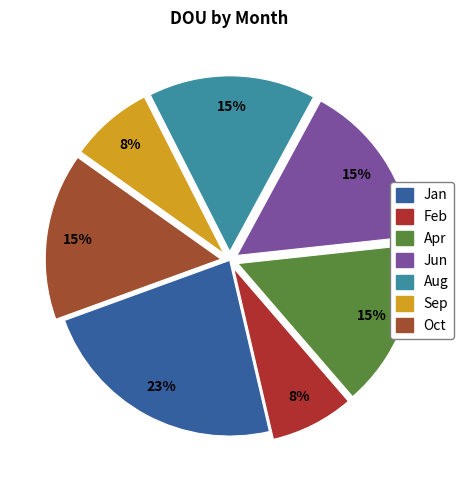

Rank the categories by value from highest to lowest.

Jan, Apr, Jun, Aug, Oct, Feb, Sep